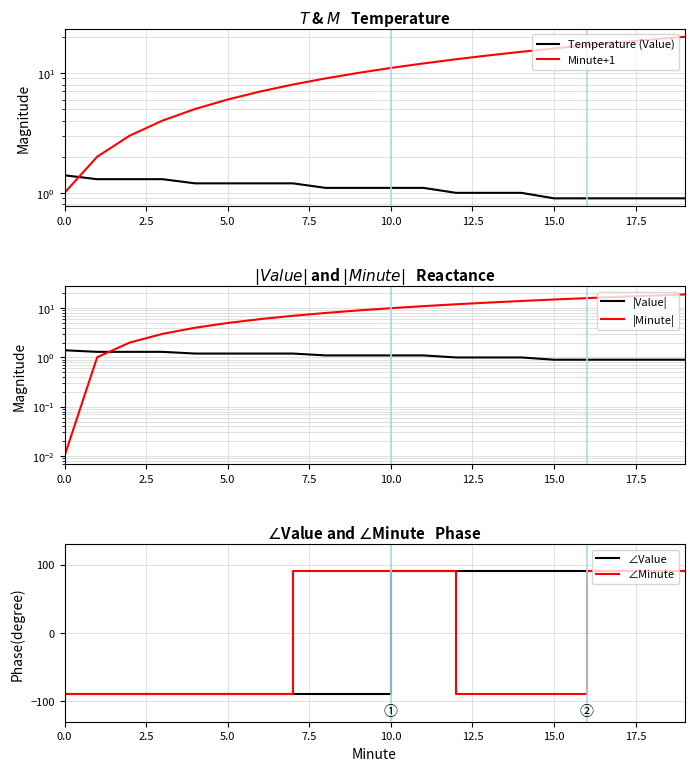

True or false: |Minute| has more than 0 points higher than both neighbors.

False